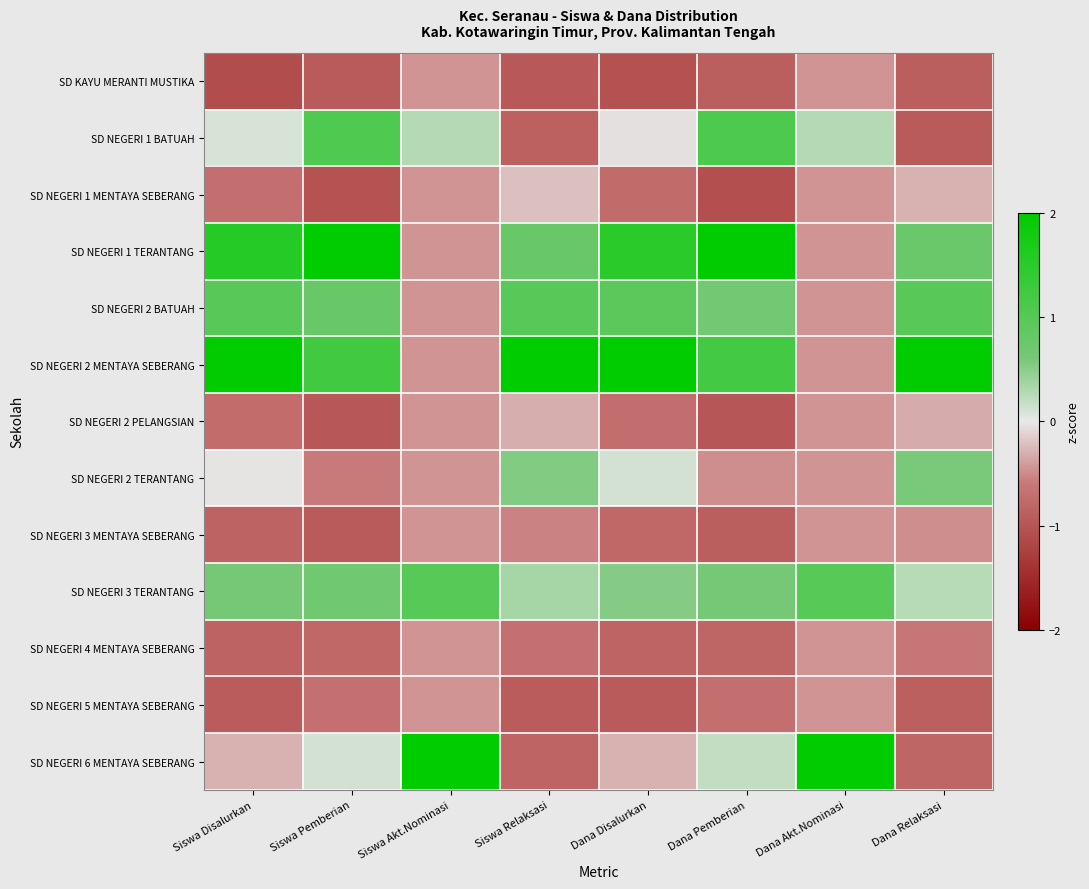

What is the spread (max minus min) of values at Siswa Pemberian?

3.1